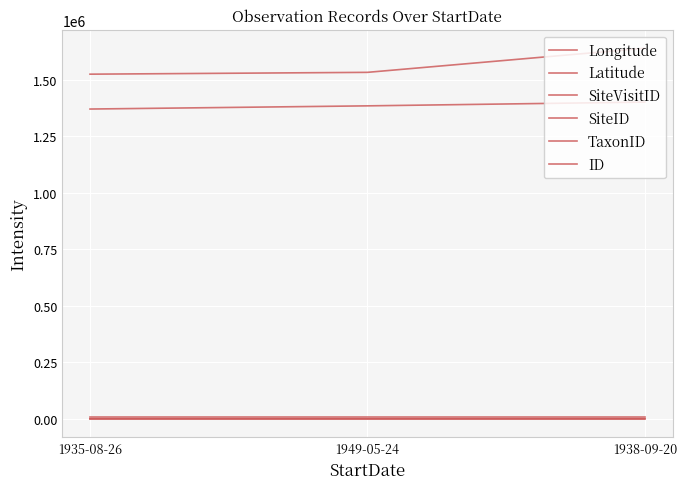

Is the value of Latitude at 1935-08-26 greater than the value of Longitude at 1935-08-26?

No